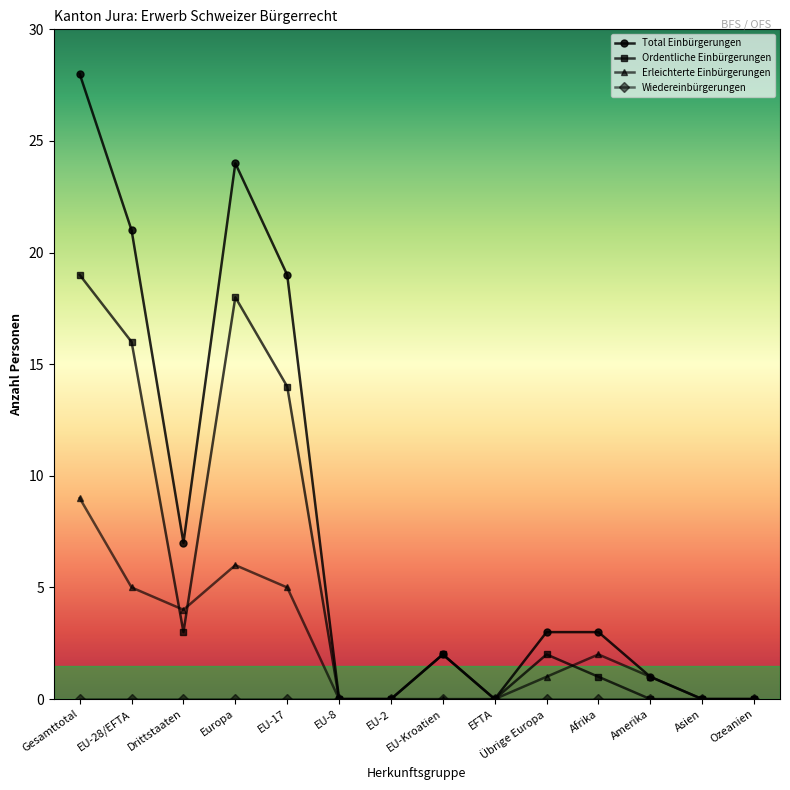

What is the label of the 8th point from the right?

EU-2